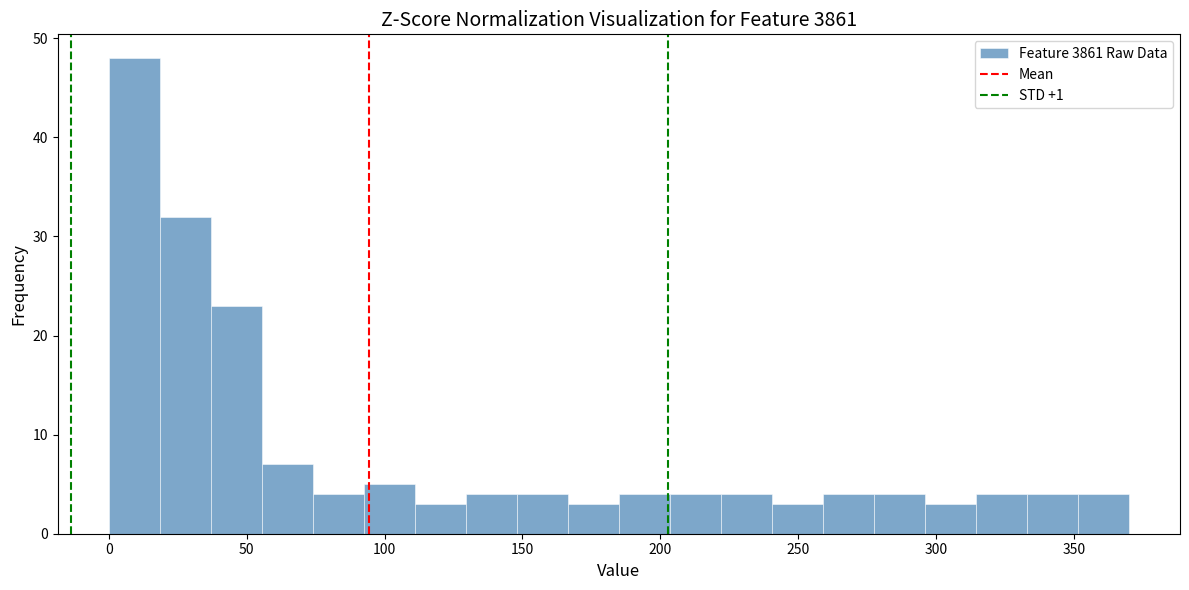

Read against the x-axis, roughly where is the centre of the tallest bar?

10